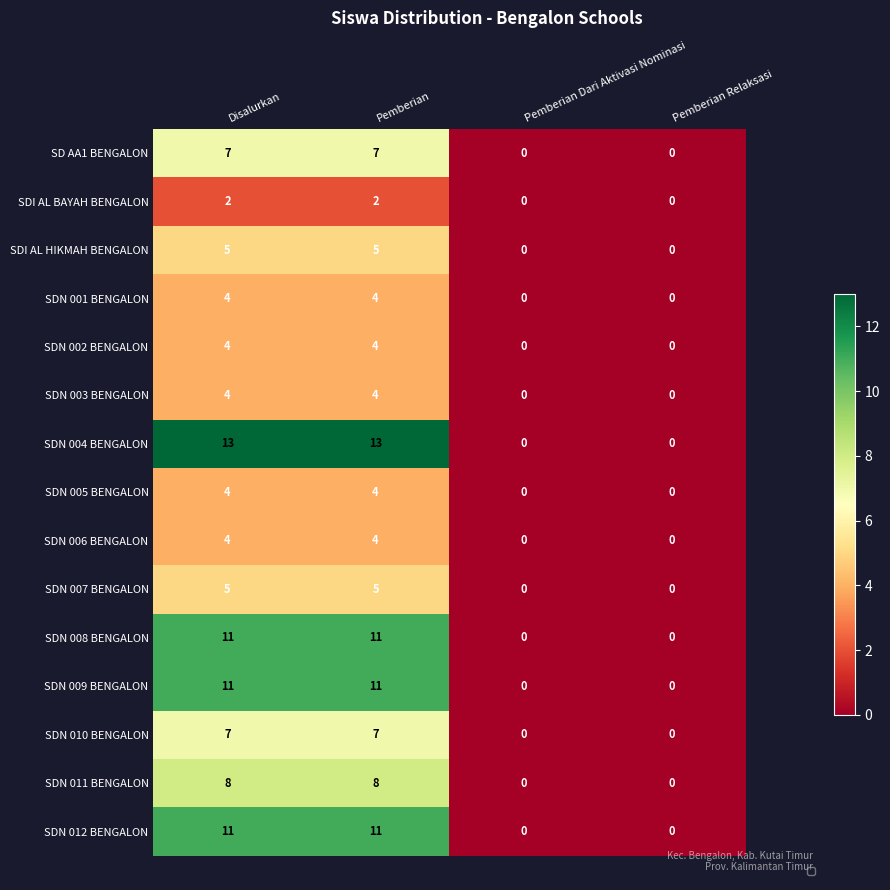

Between Pemberian Relaksasi and Disalurkan, which is larger?

Disalurkan